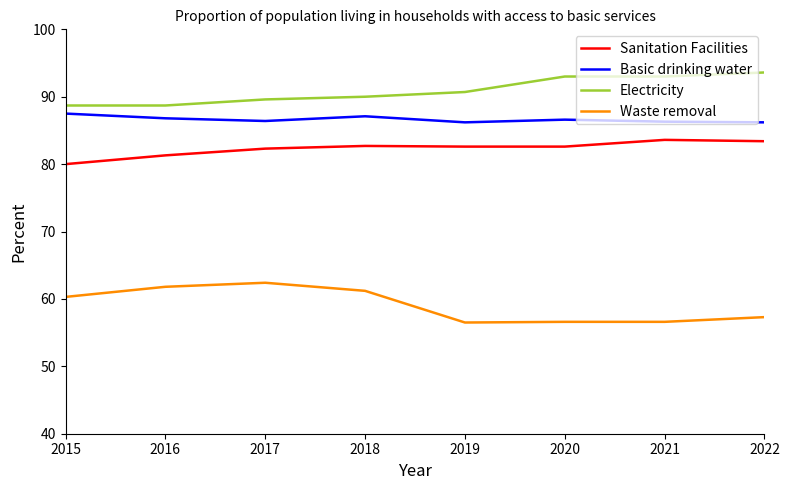

Which series has the largest total across all categories?

Electricity